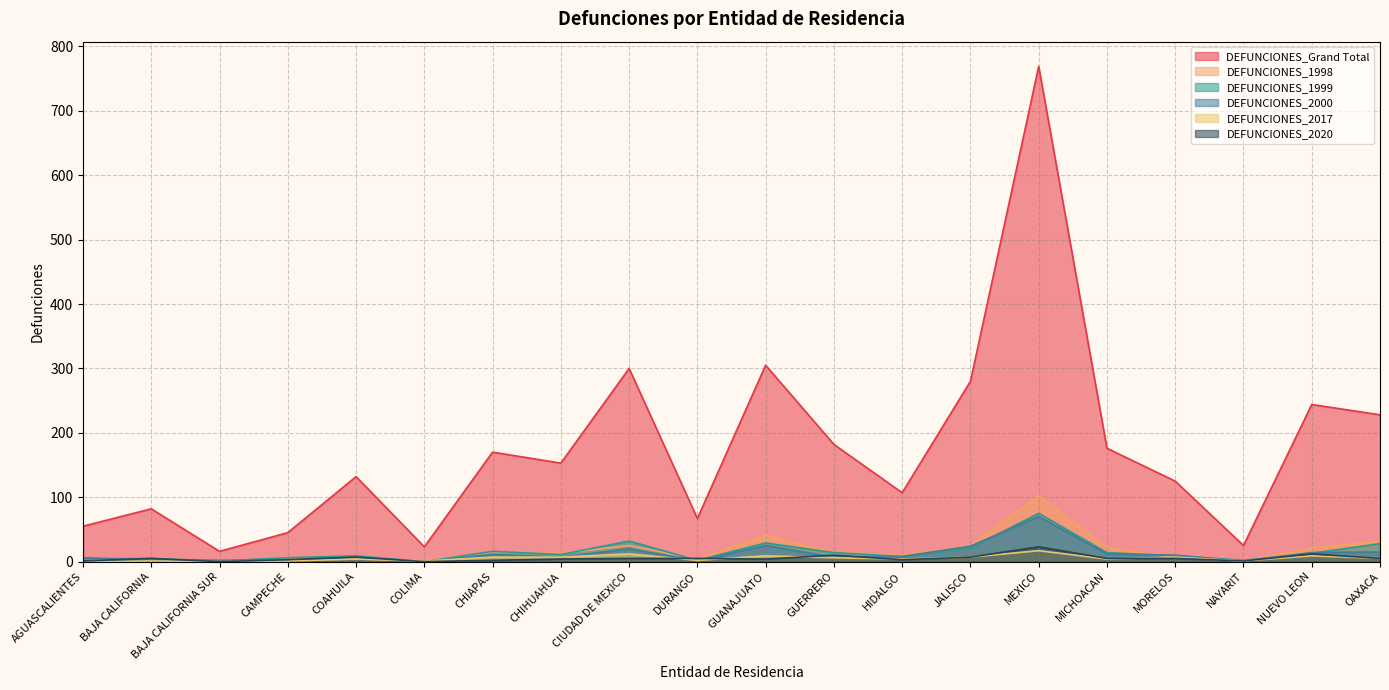

Which category has the highest value in the DEFUNCIONES_Grand Total series?

MEXICO